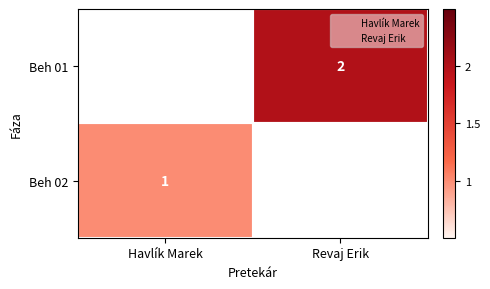

How many data points does each series have?

2